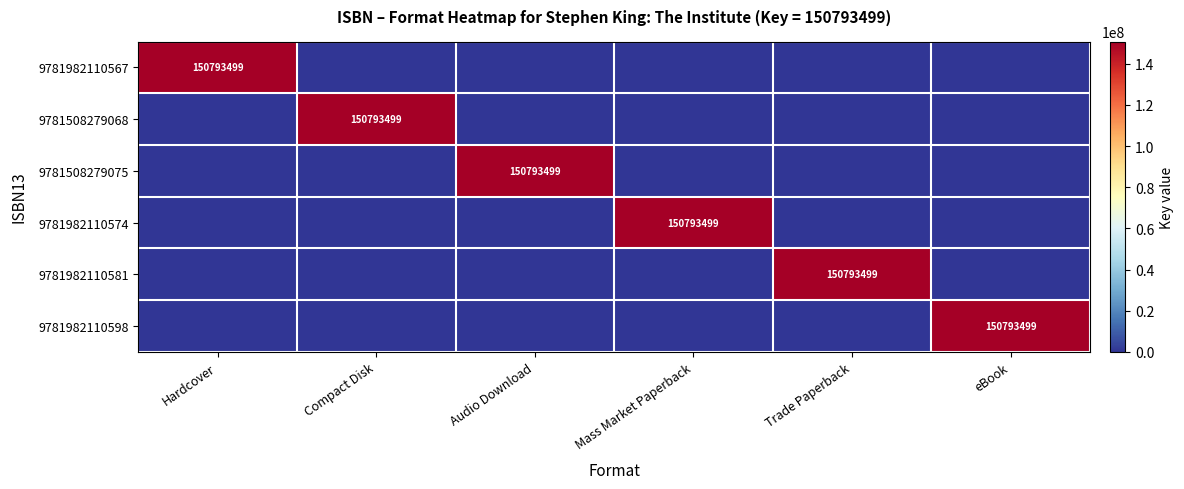

True or false: 9781982110567 has a value of 52823324 at Audio Download.

False